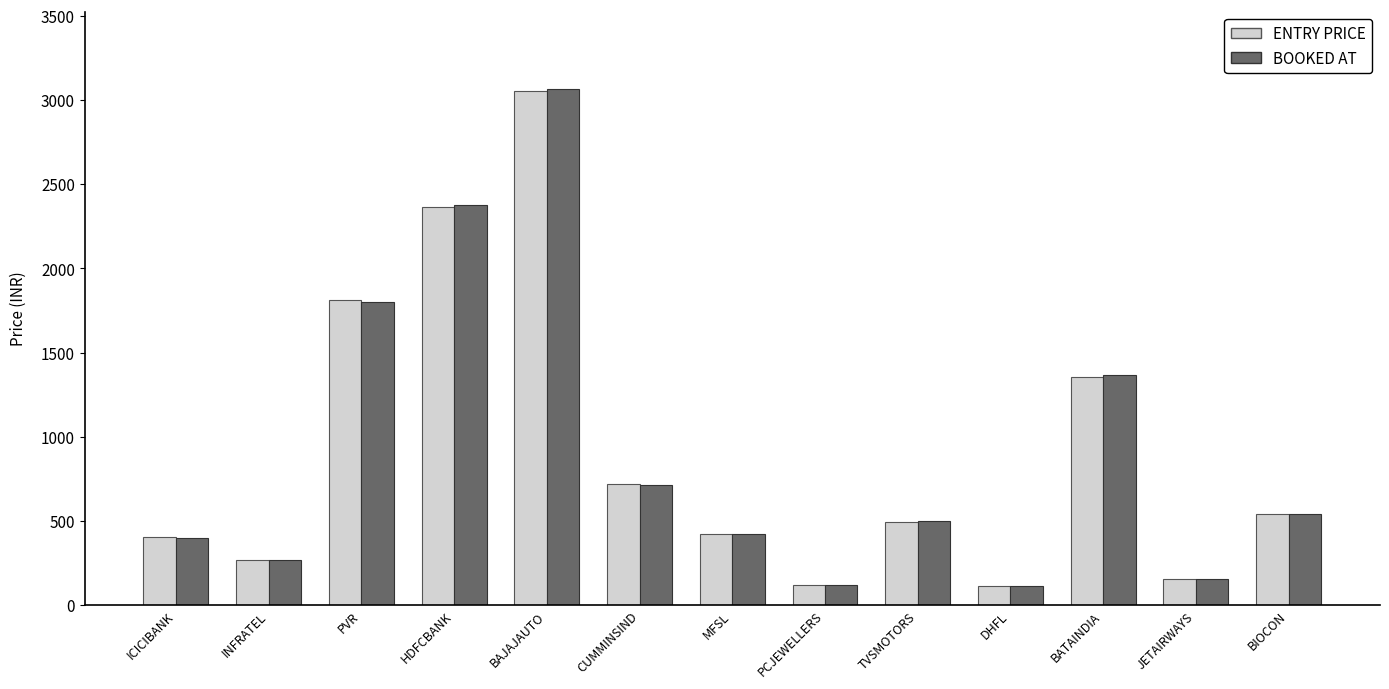

What is the average value of the BOOKED AT series?

912.0